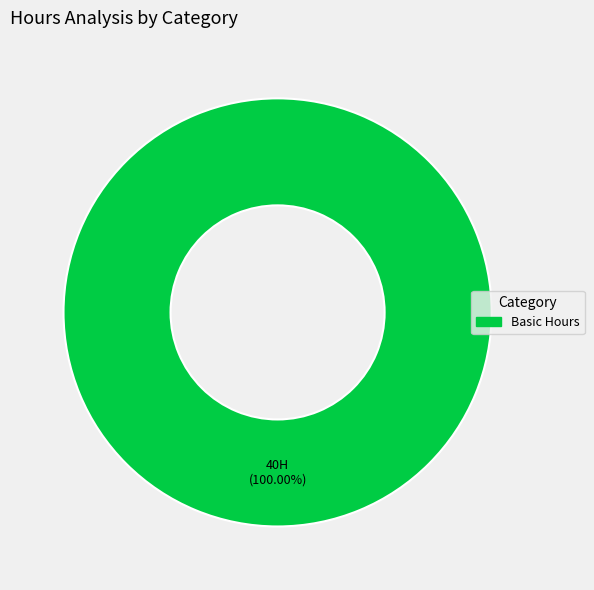

Is there any slice that represents more than half of the pie?

Yes